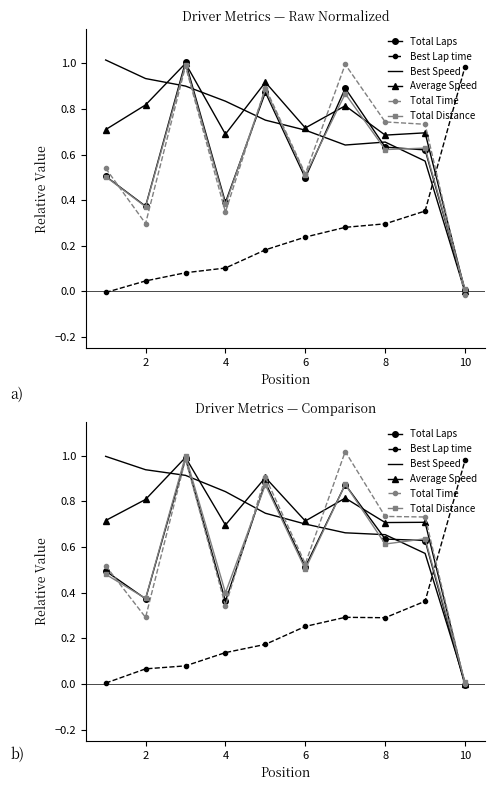

What is the greatest value displayed?

1.0